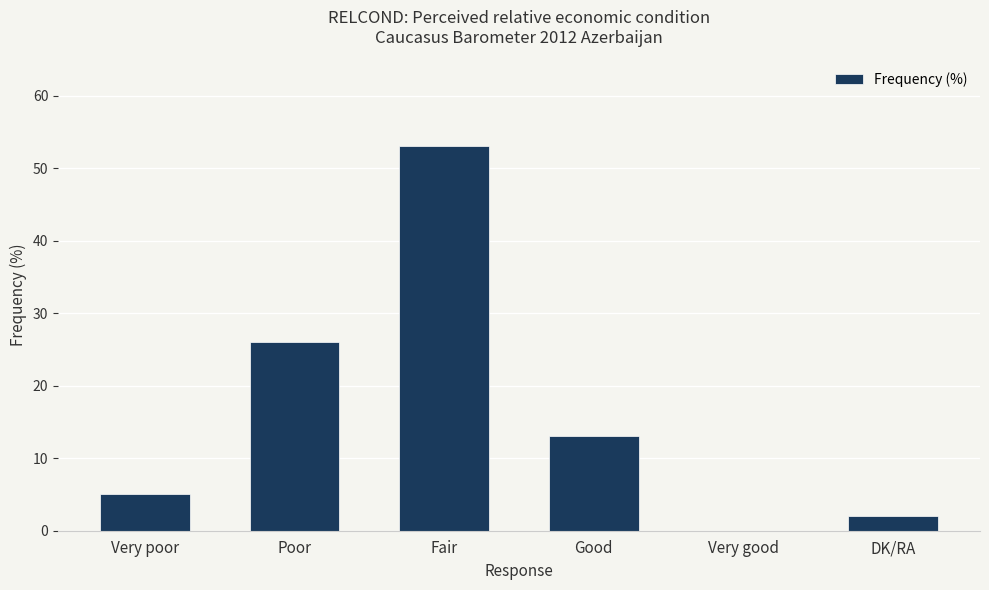

What is the difference between the values at Poor and Very good?

26